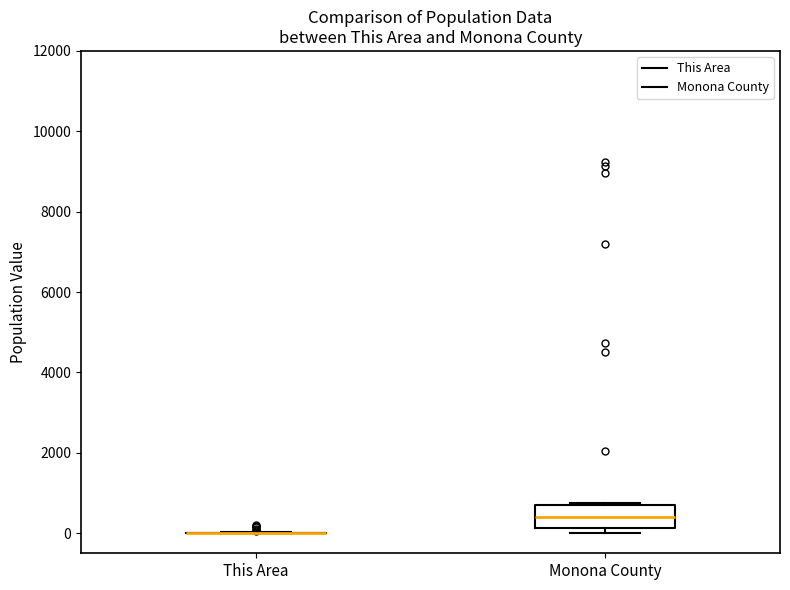

Comparing the boxes themselves (not the whiskers), which one is the tallest?

Monona County